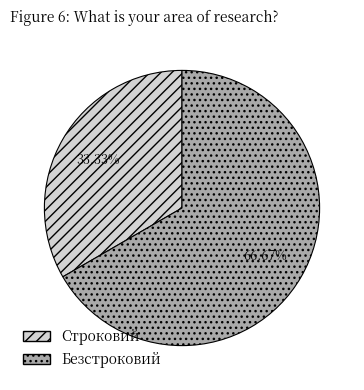

To the nearest percent, what percentage of the pie is Безстроковий?

67%